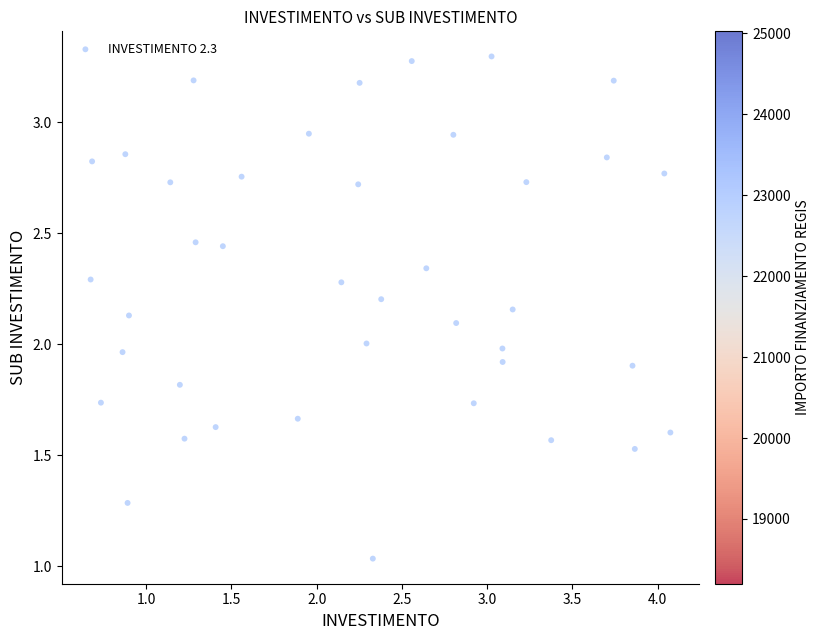

What is the range of X values (max minus min)?

3.4